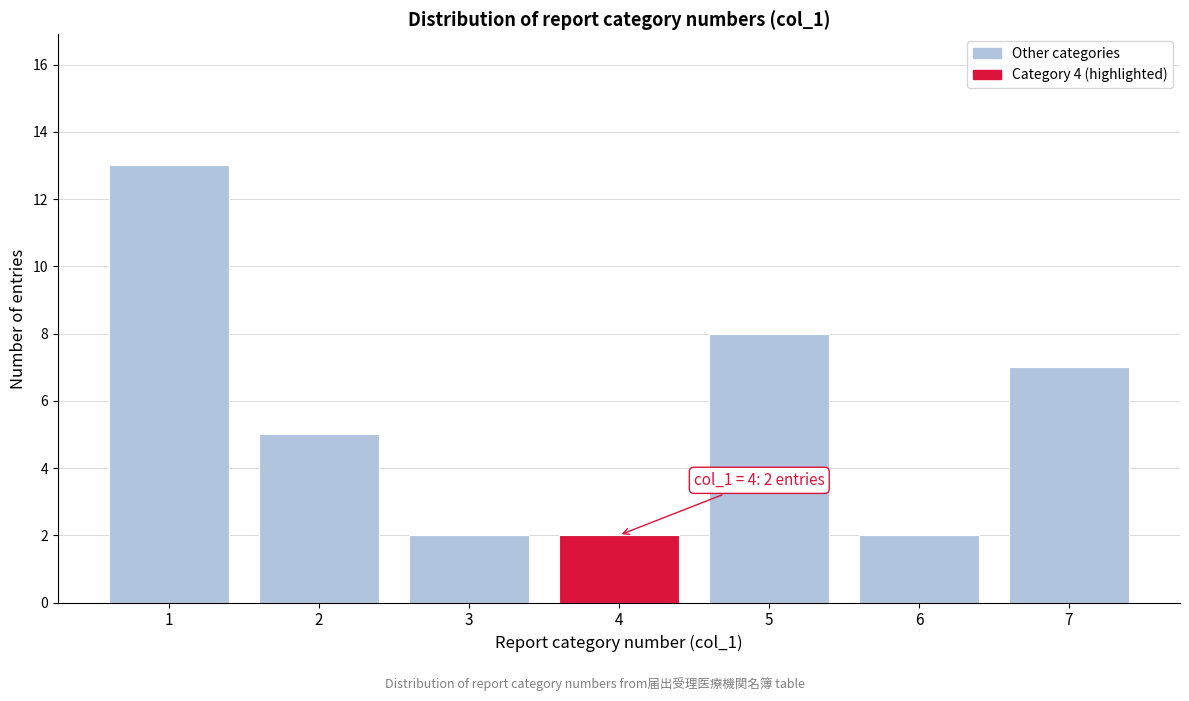

Reading right to left, transcribe all the data shown in this chart.

7=7	6=2	5=8	4=2	3=2	2=5	1=13